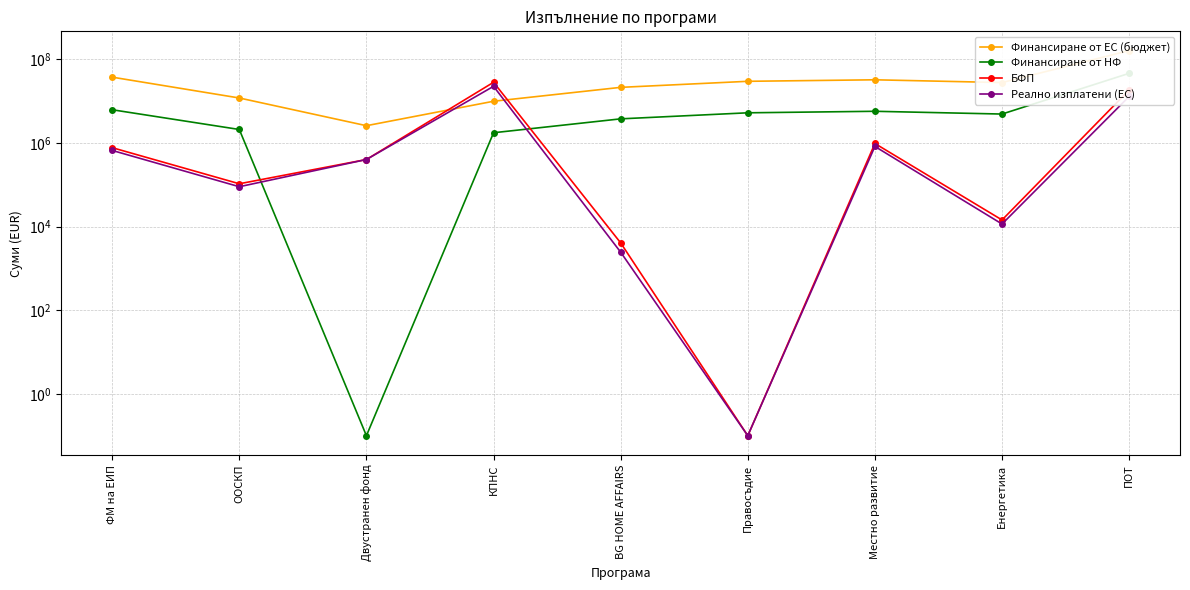

Which has a higher value, ООСКП or Правосъдие?

Правосъдие